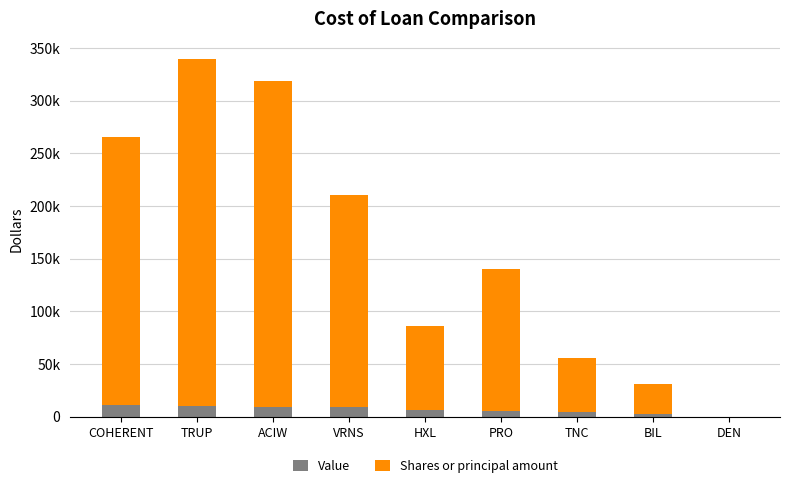

Are the bars horizontal?

No